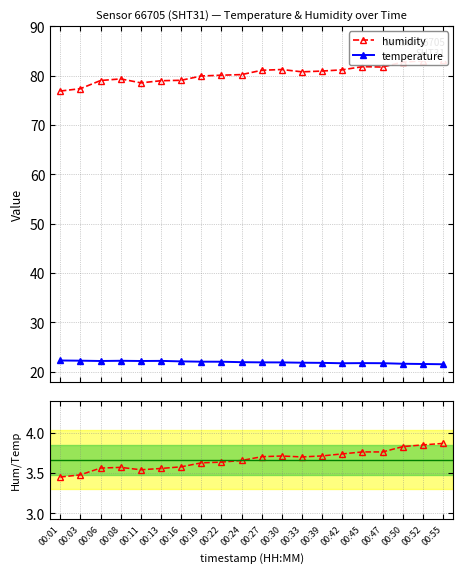

Which category has the lowest value in the temperature series?

00:55